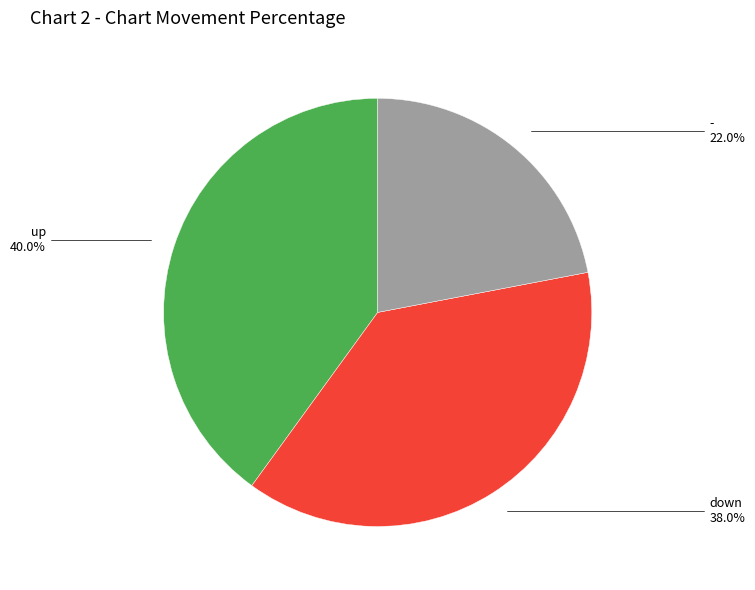

Count the number of slices in the pie.

3